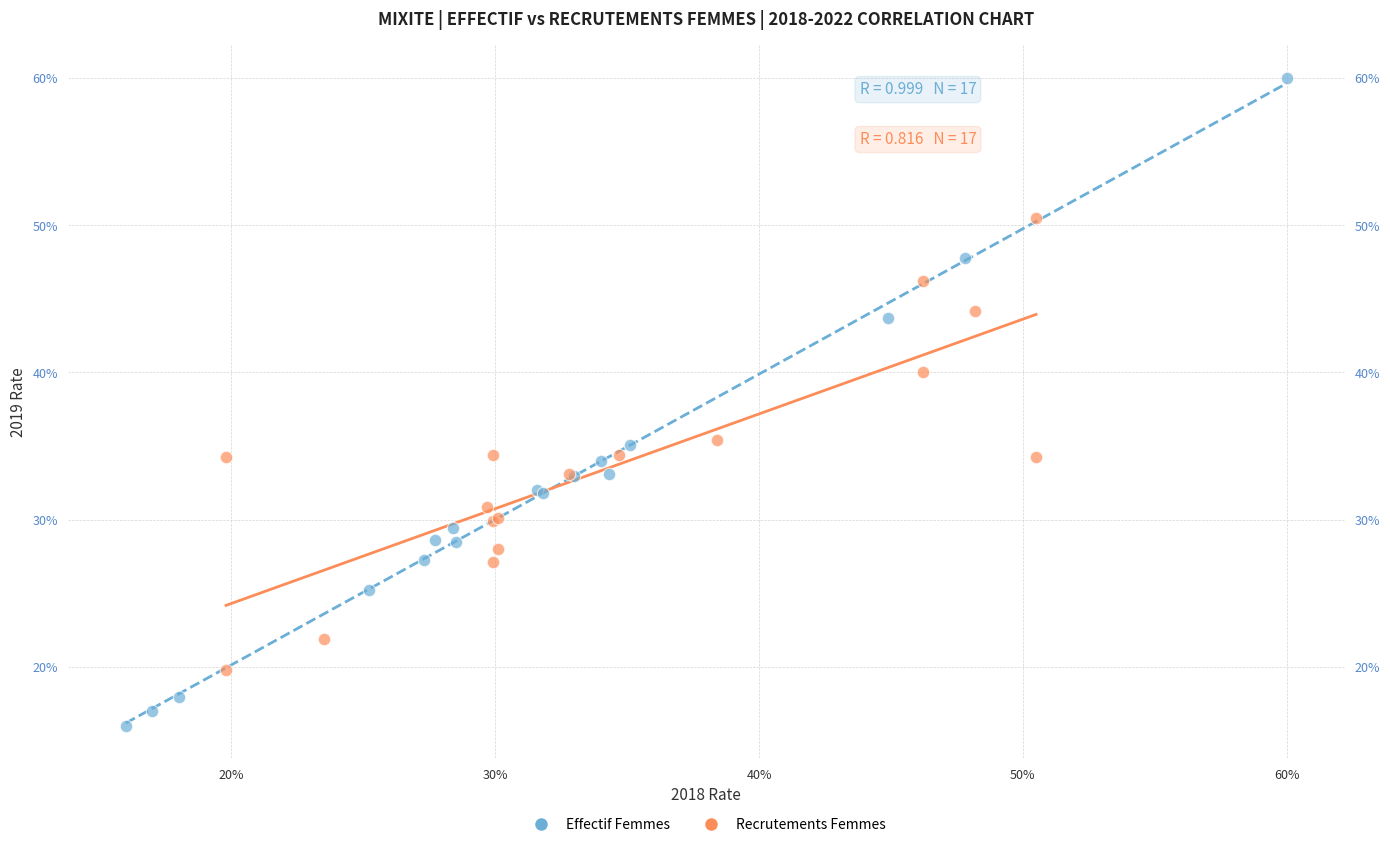

What are all the series names shown in the legend?

Effectif Femmes, Recrutements Femmes